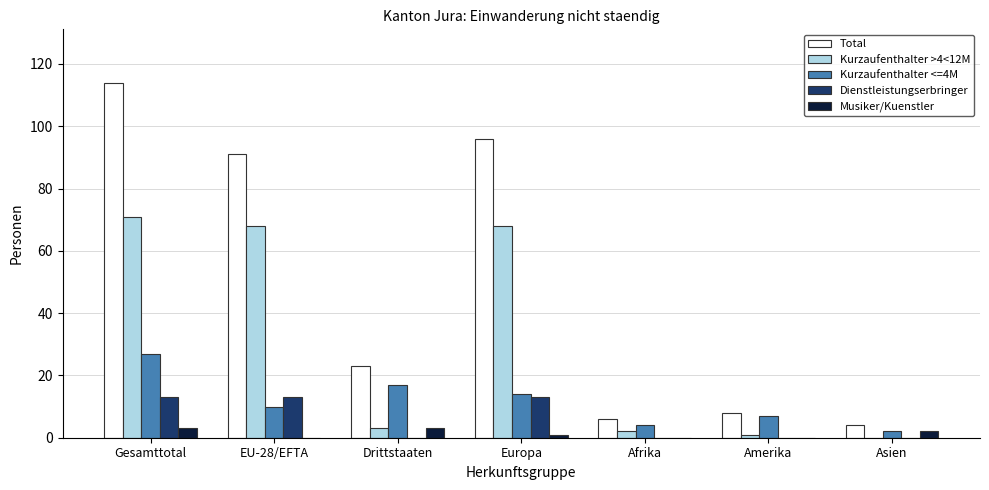

What is the sum of all Total values?

342